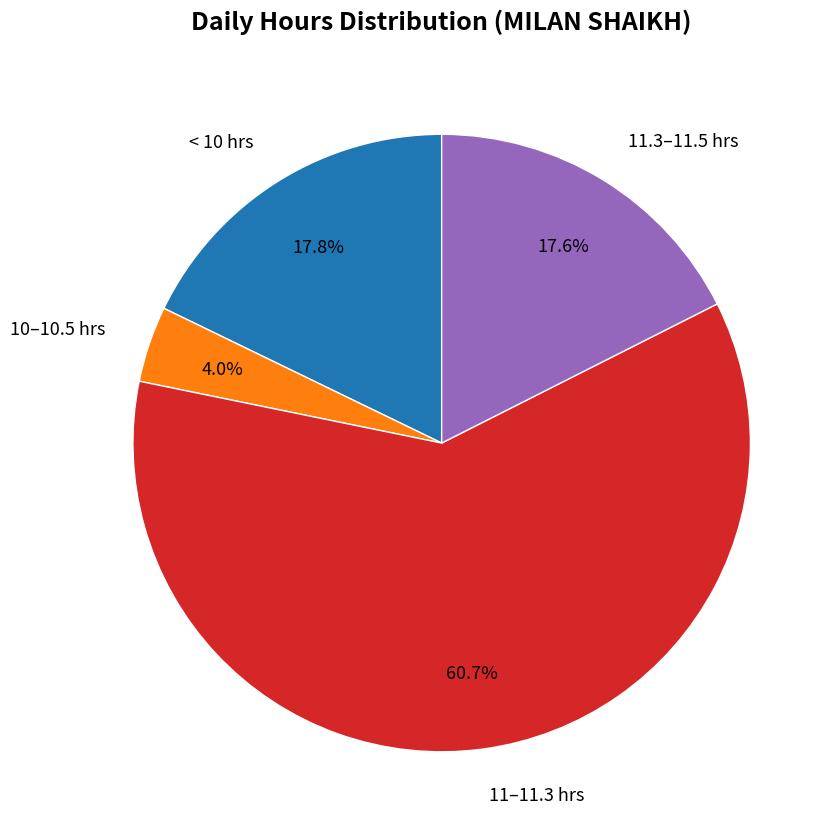

What is the total percentage of 11–11.3 hrs and 11.3–11.5 hrs?

78.2%